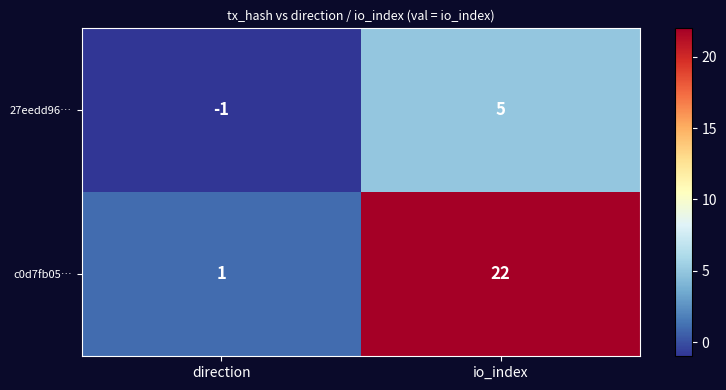

At which label is c0d7fb05… closest to 11?

direction